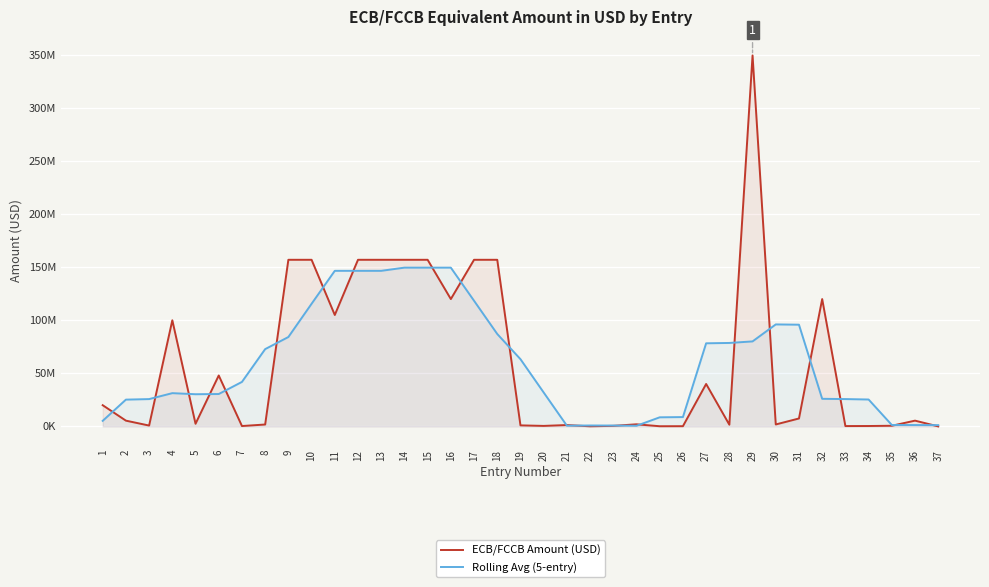

Is it true that ECB/FCCB Amount (USD) equals 1854361.7 at 30?

True